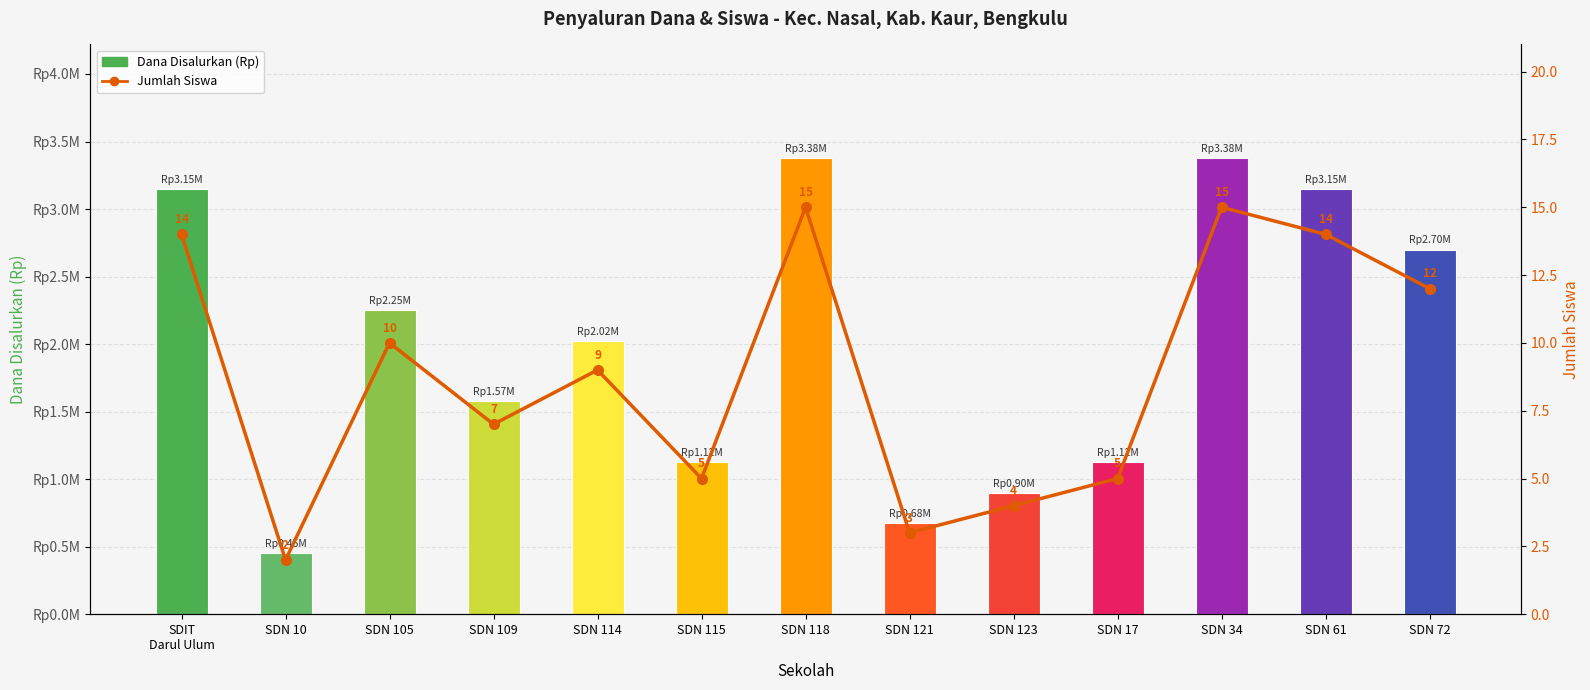

Reading left to right, list all the values displayed in this chart.

Dana Disalurkan (Rp): 3150000	450000	2250000	1575000	2025000	1125000	3375000	675000	900000	1125000	3375000	3150000	2700000
Jumlah Siswa: 14	2	10	7	9	5	15	3	4	5	15	14	12